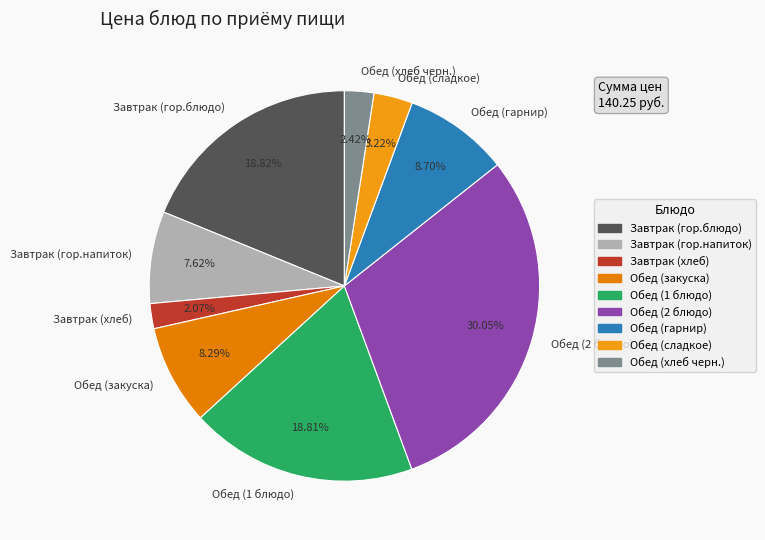

To the nearest percent, what portion does Обед (хлеб черн.) represent?

2%